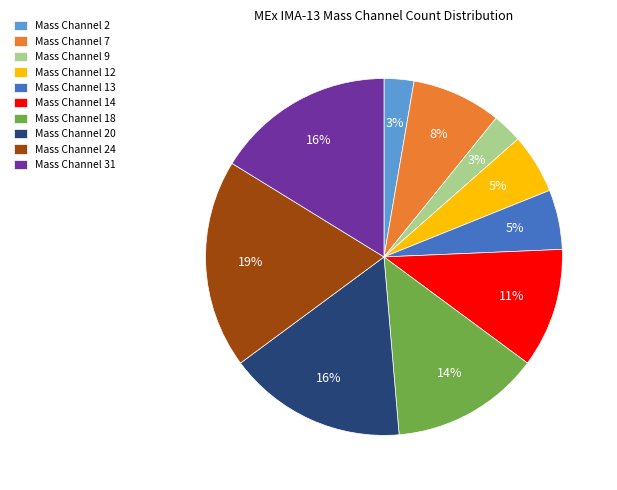

Does any single category account for the majority?

No